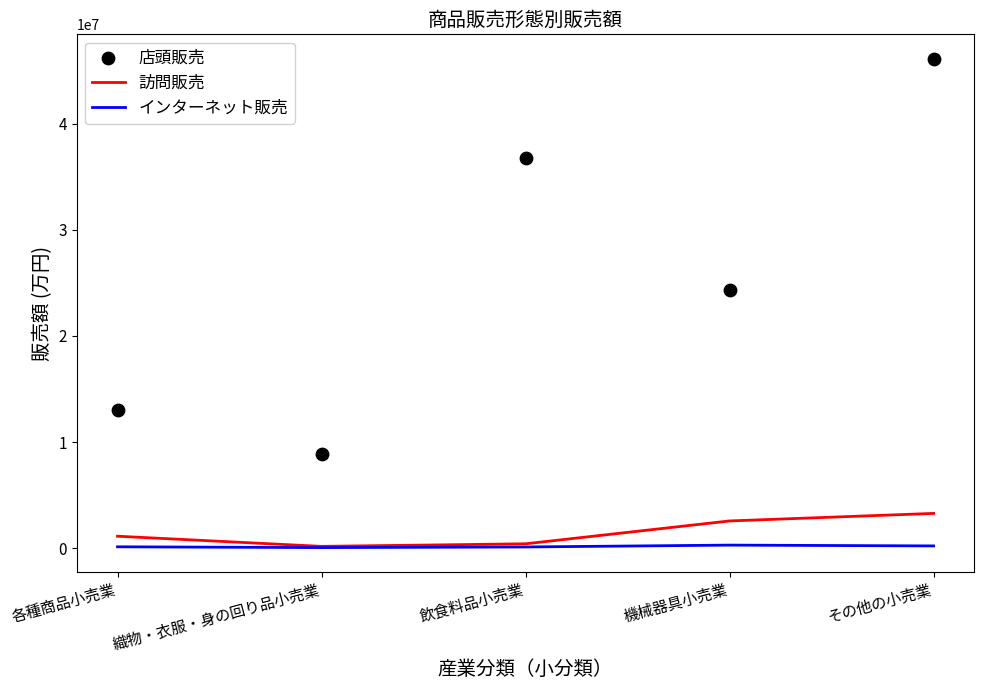

Which series reaches the maximum Y coordinate?

店頭販売